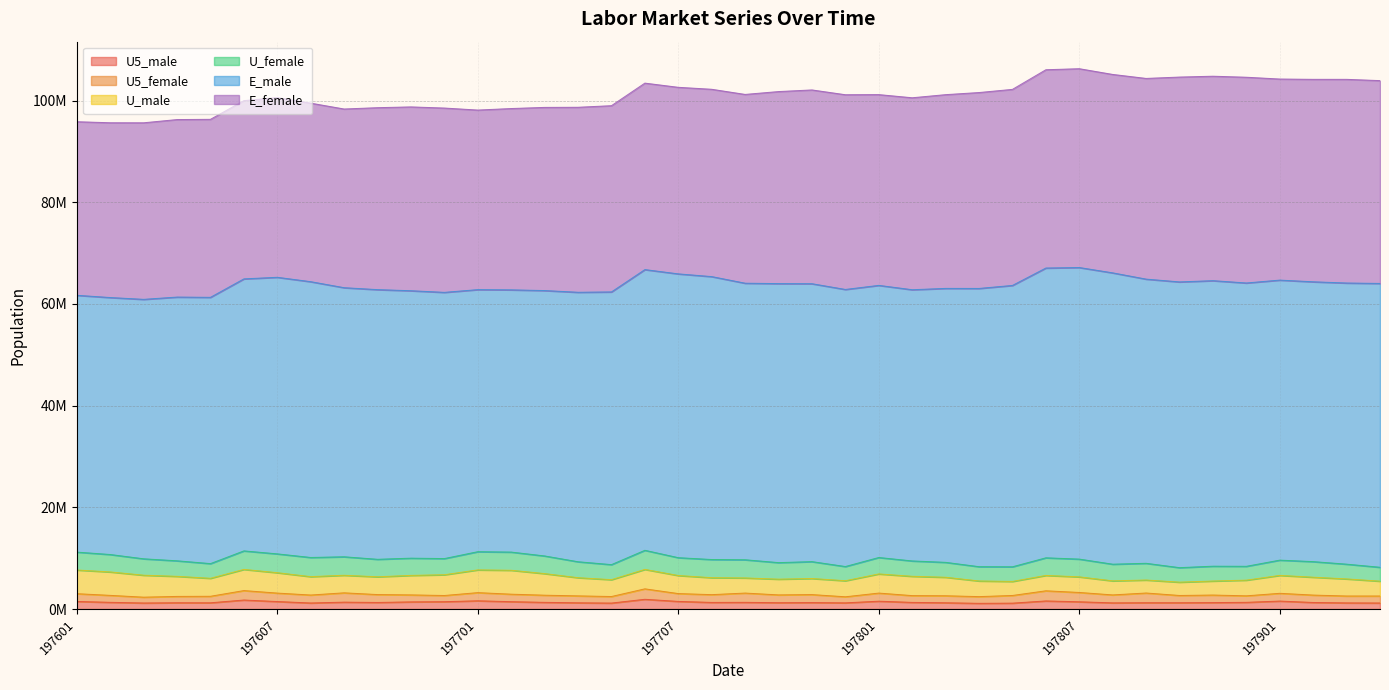

What is the lowest value of the U_male series?

2557348.1